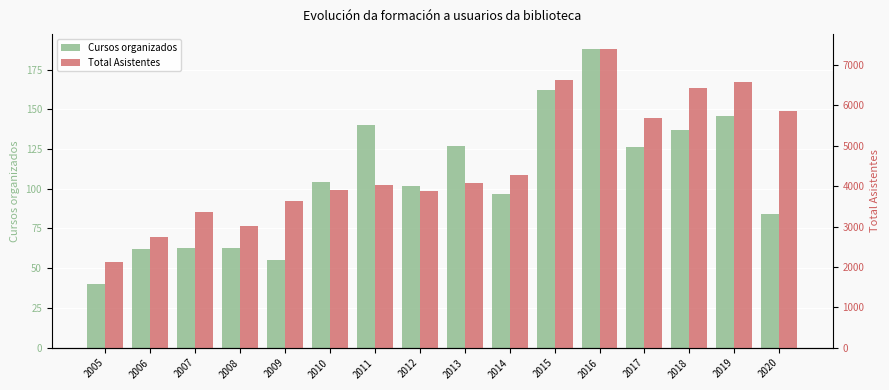

List the series in order of their peak value, highest first.

Total Asistentes, Cursos organizados